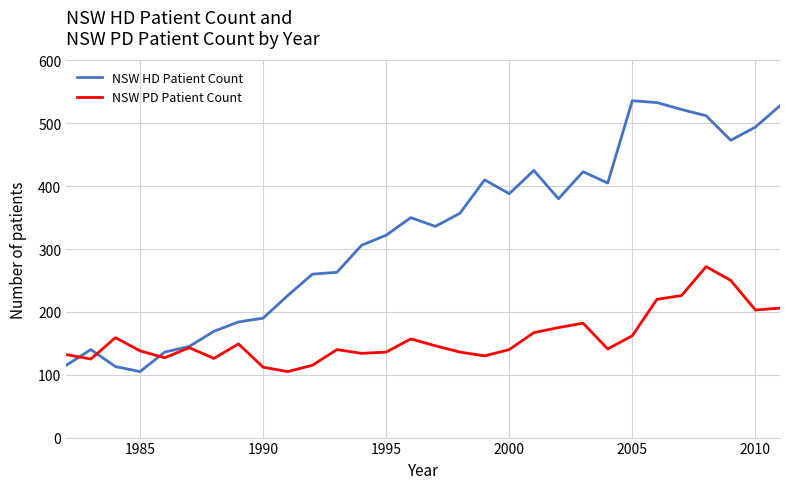

What is the minimum value for NSW HD Patient Count?

105